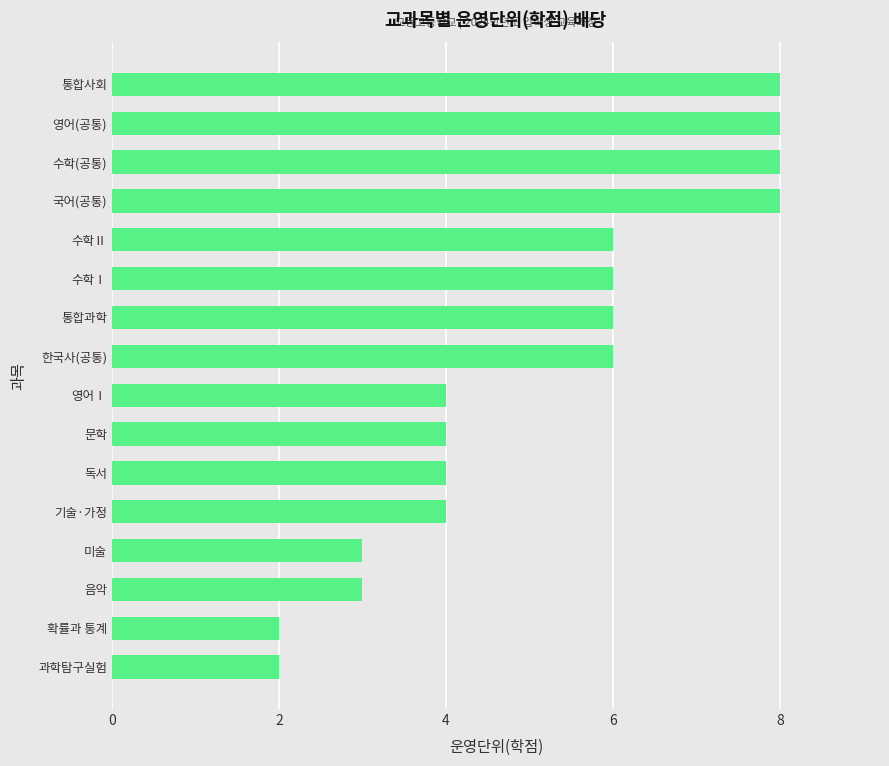

The value at 영어(공통) is 8. True or false?

True